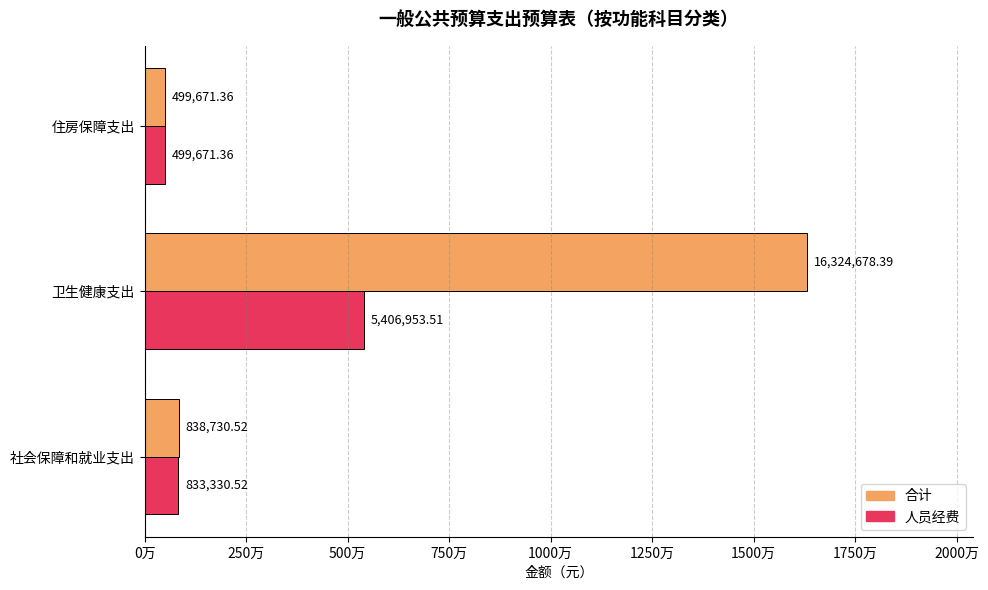

Which series has the largest range (max minus min)?

合计